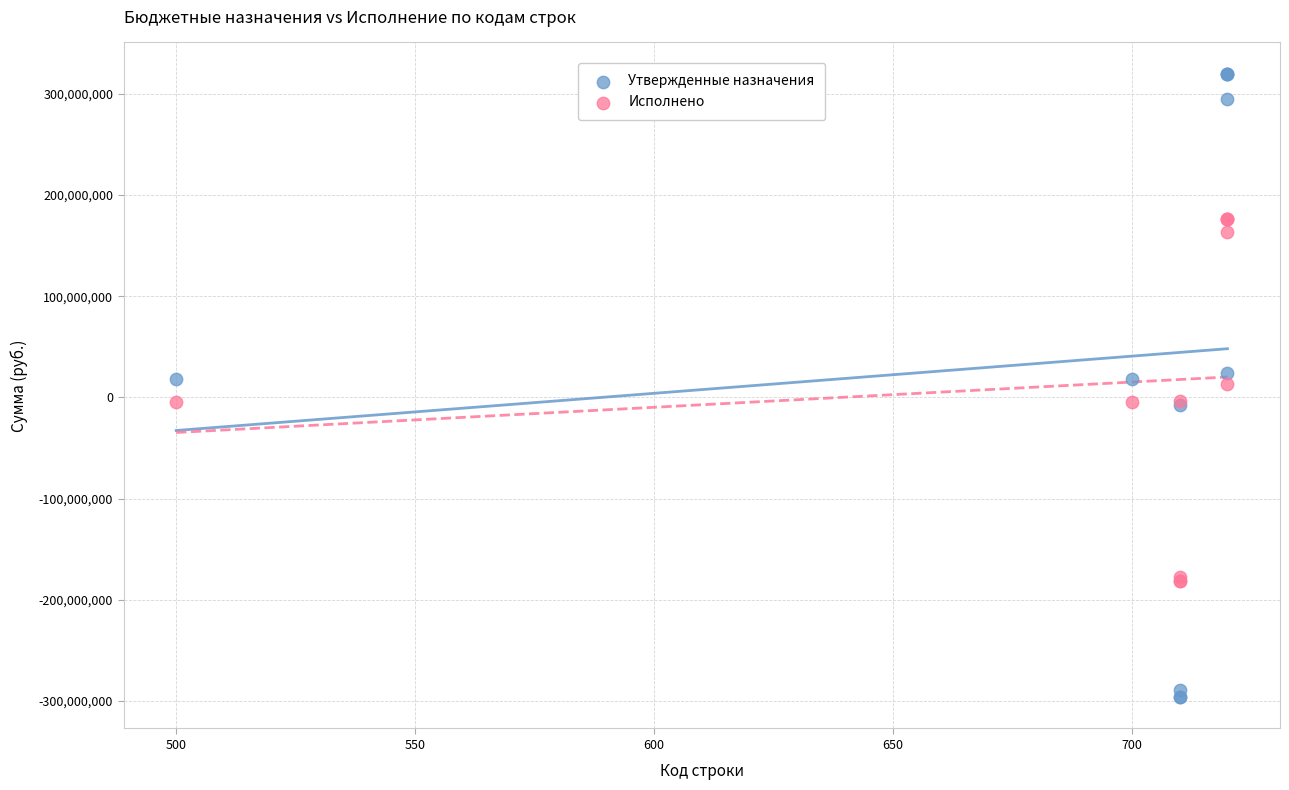

Which series has the widest spread of Y values?

Утвержденные назначения